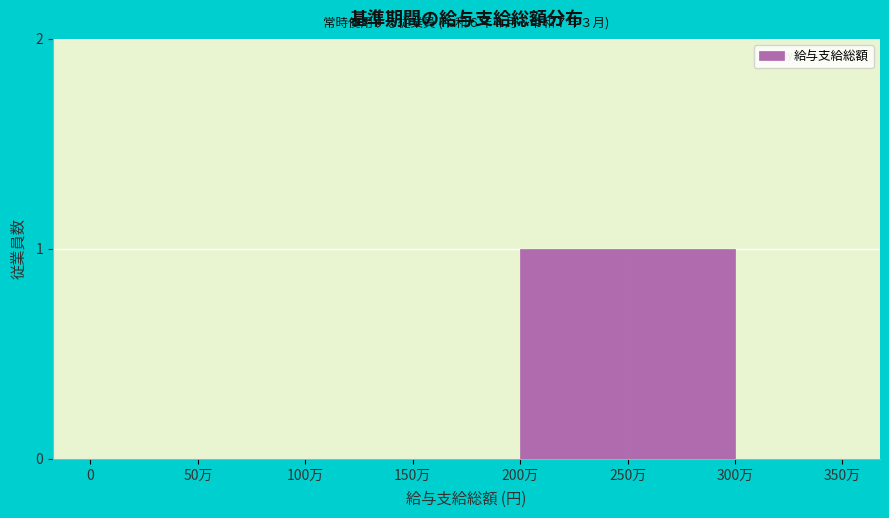

Reading left to right, transcribe all the data shown in this chart.

0=0	50万=0	100万=0	150万=0	200万=1	250万=1	300万=0